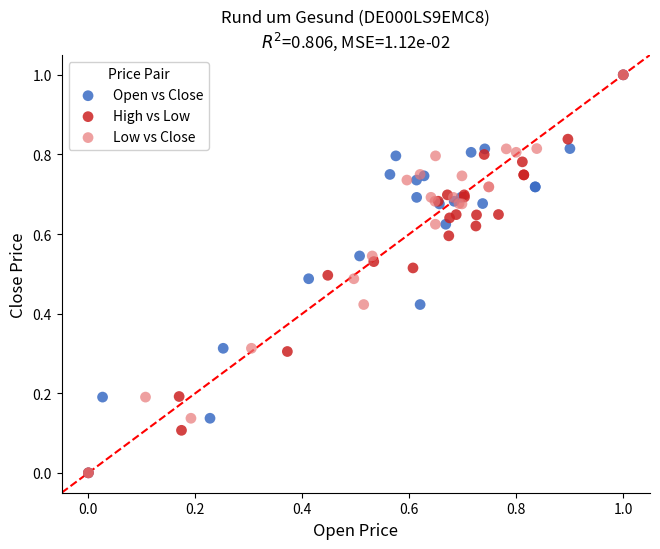

What are all the series names shown in the legend?

Open vs Close, High vs Low, Low vs Close